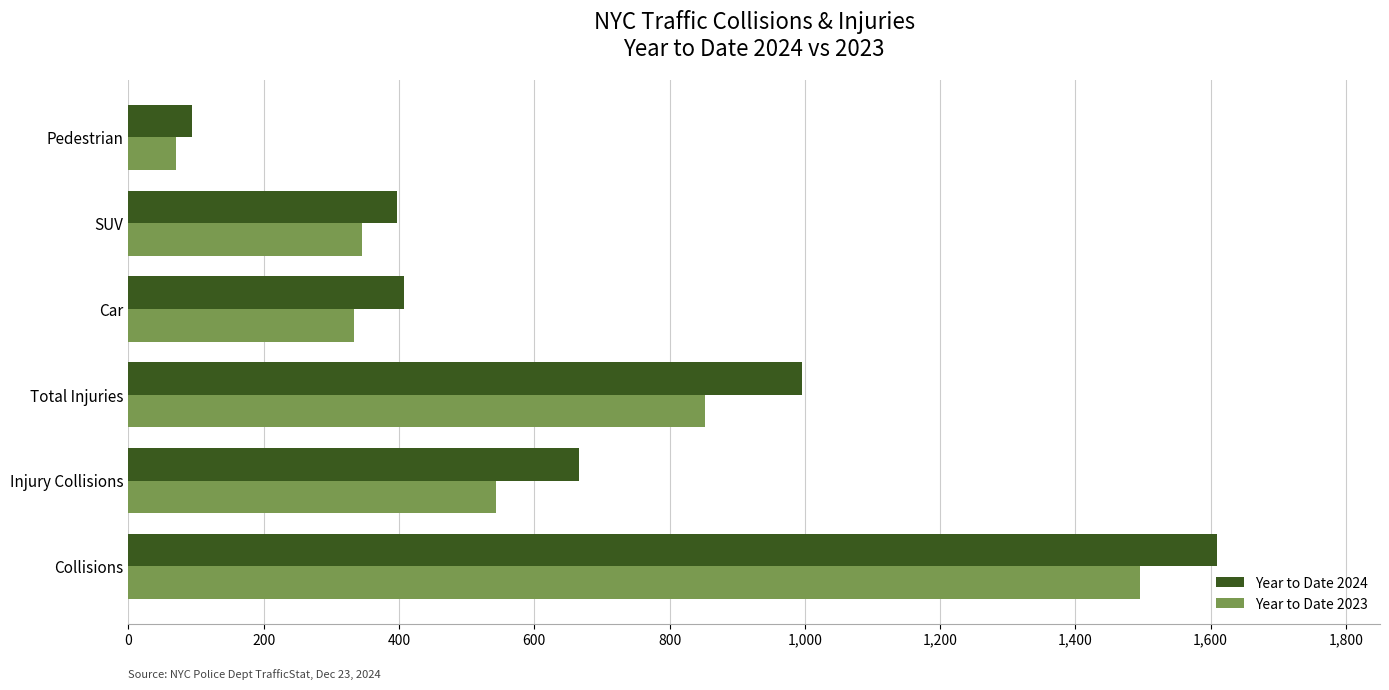

What value does the Year to Date 2024 series have at Pedestrian?

94